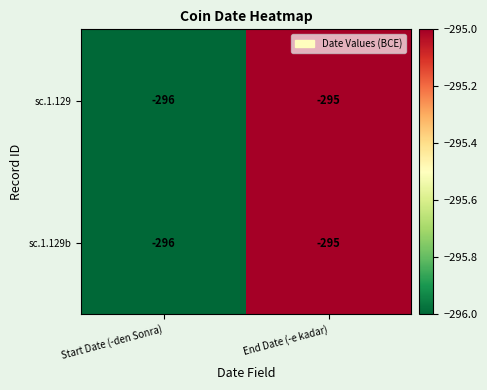

What is the approximate value of sc.1.129 at End Date (-e kadar)?

-295